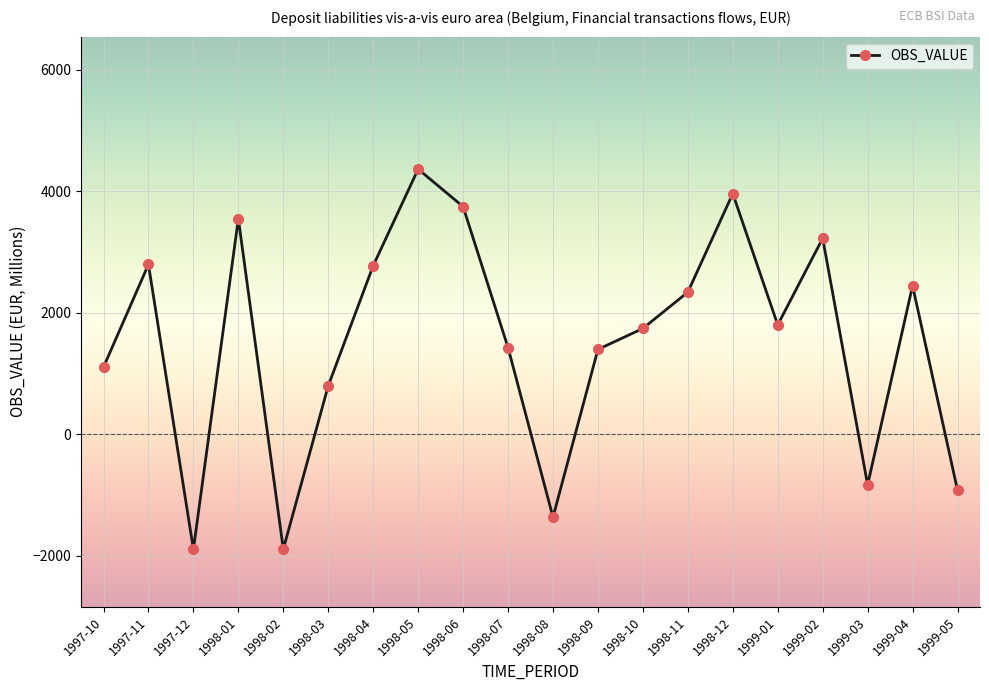

How many lines are shown in the chart?

1